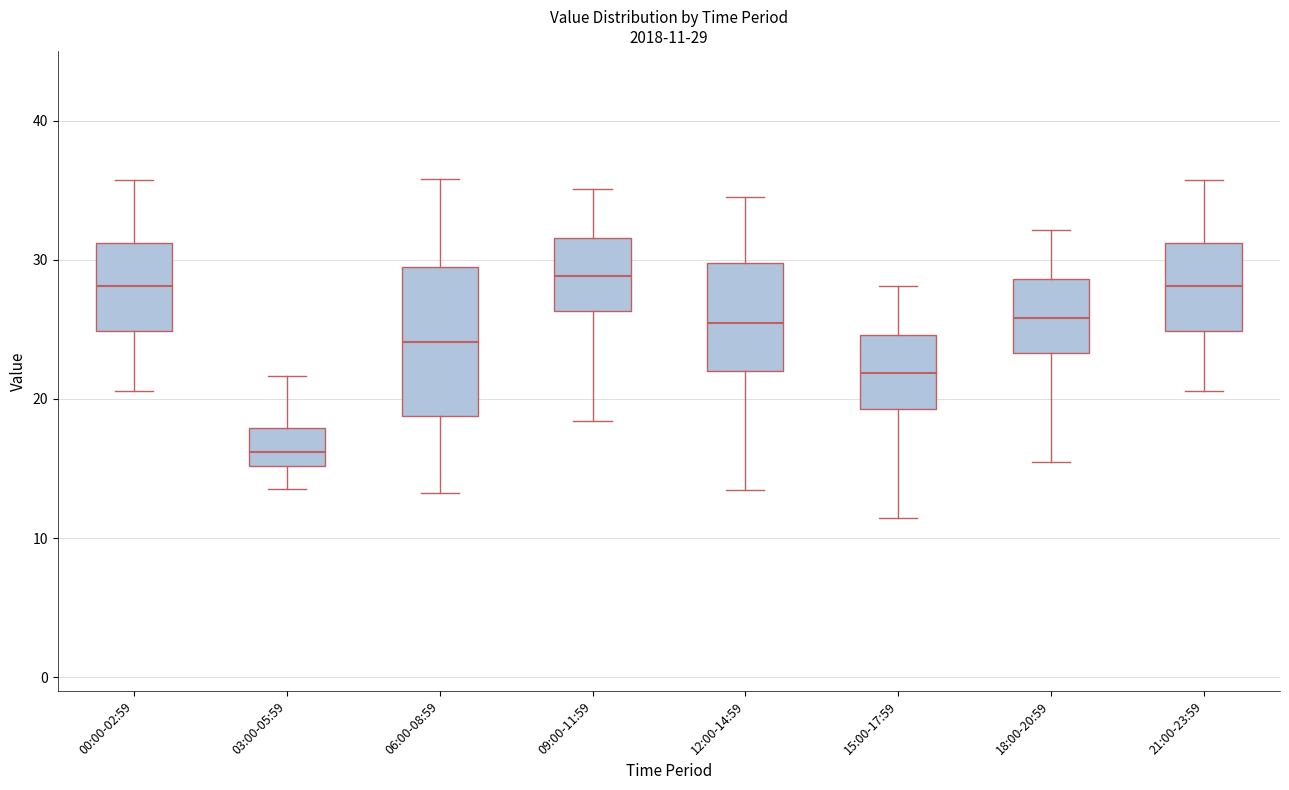

Which box is the tallest, from its lower edge to its upper edge?

06:00-08:59